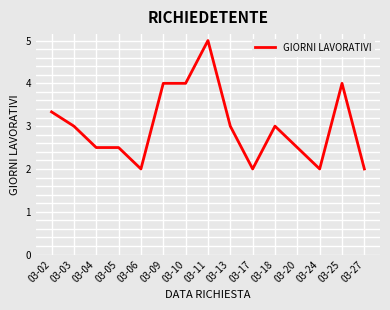

What is the approximate value at 03-25?

4.0